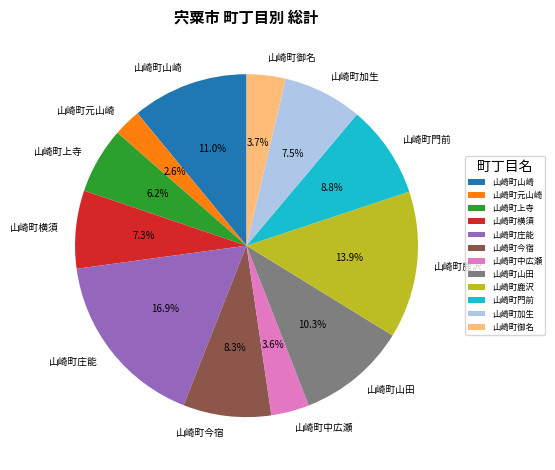

True or false: 山崎町上寺 accounts for 20% of the total.

False